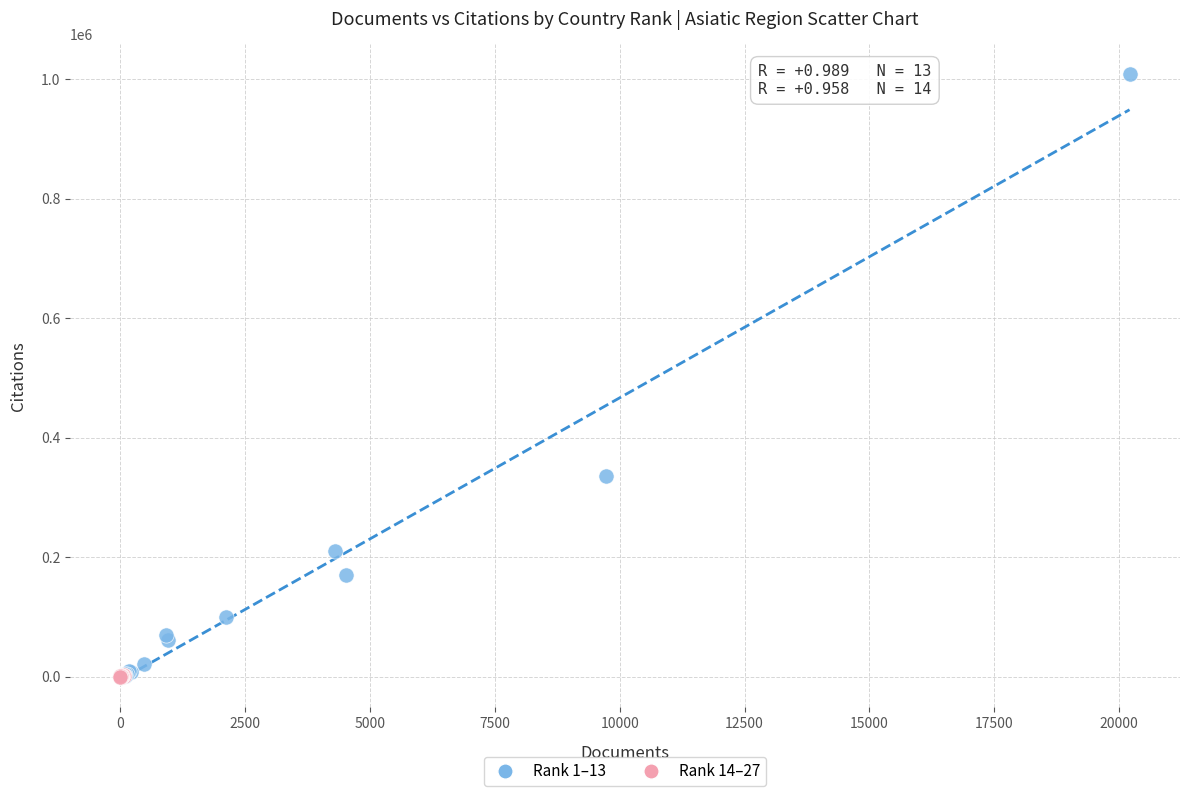

Which series has the widest spread of Y values?

Rank 1–13